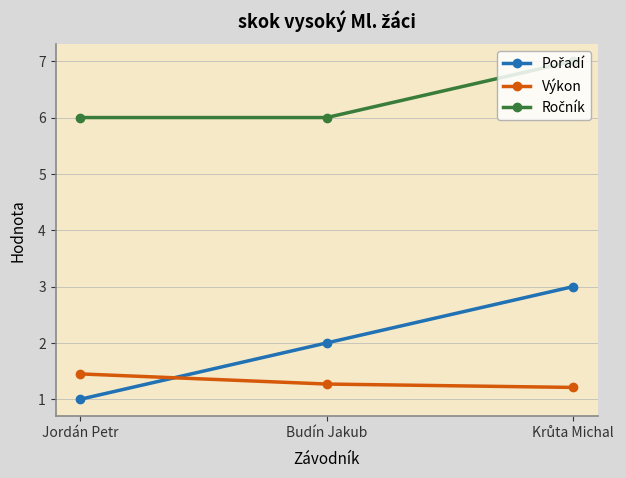

The Výkon series shows 1.4 at Jordán Petr. True or false?

True